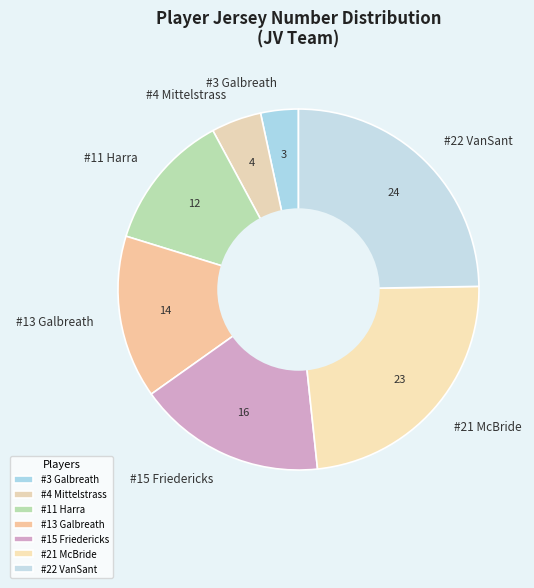

Does #15 Friedericks represent more than half of the total?

No